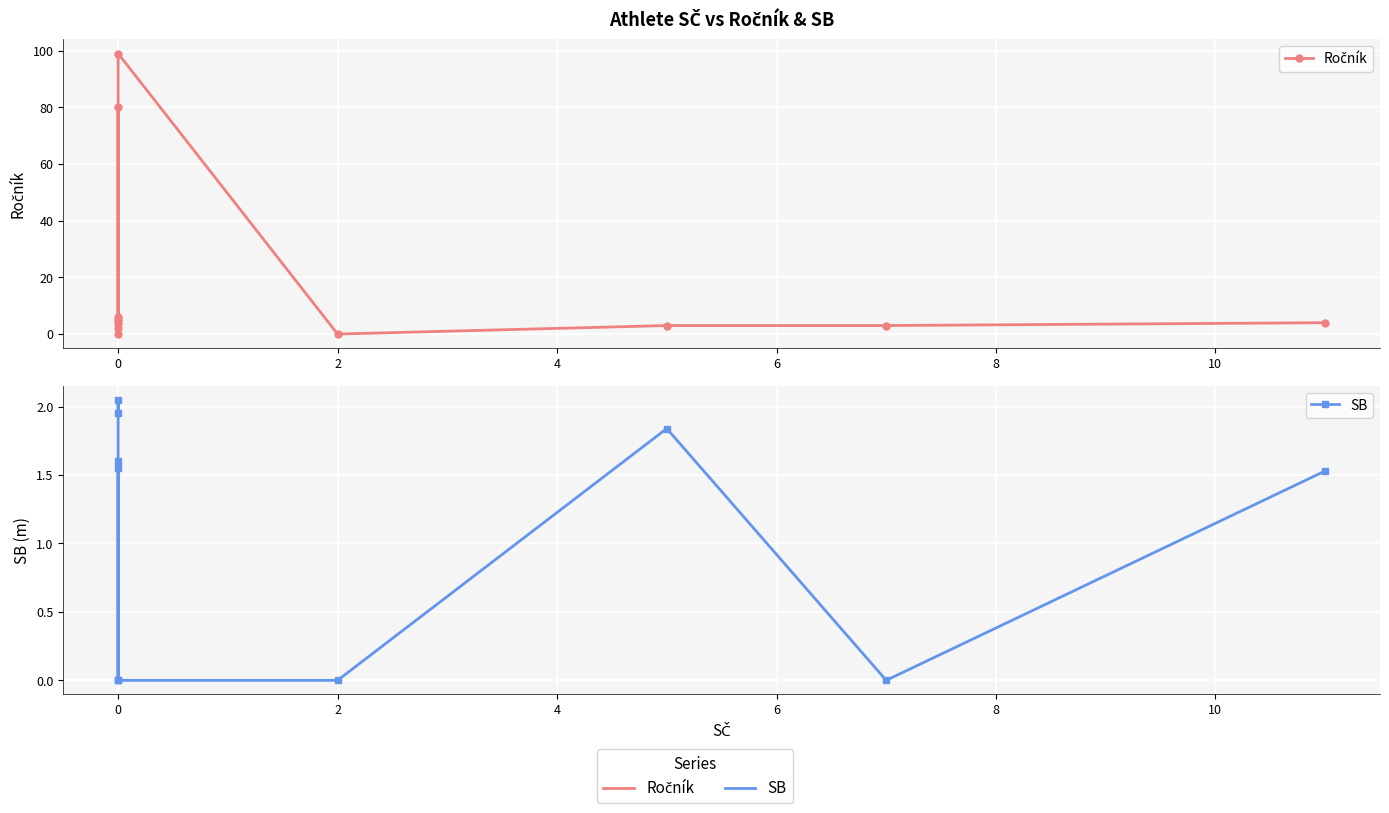

How many values in SB are above zero?

6